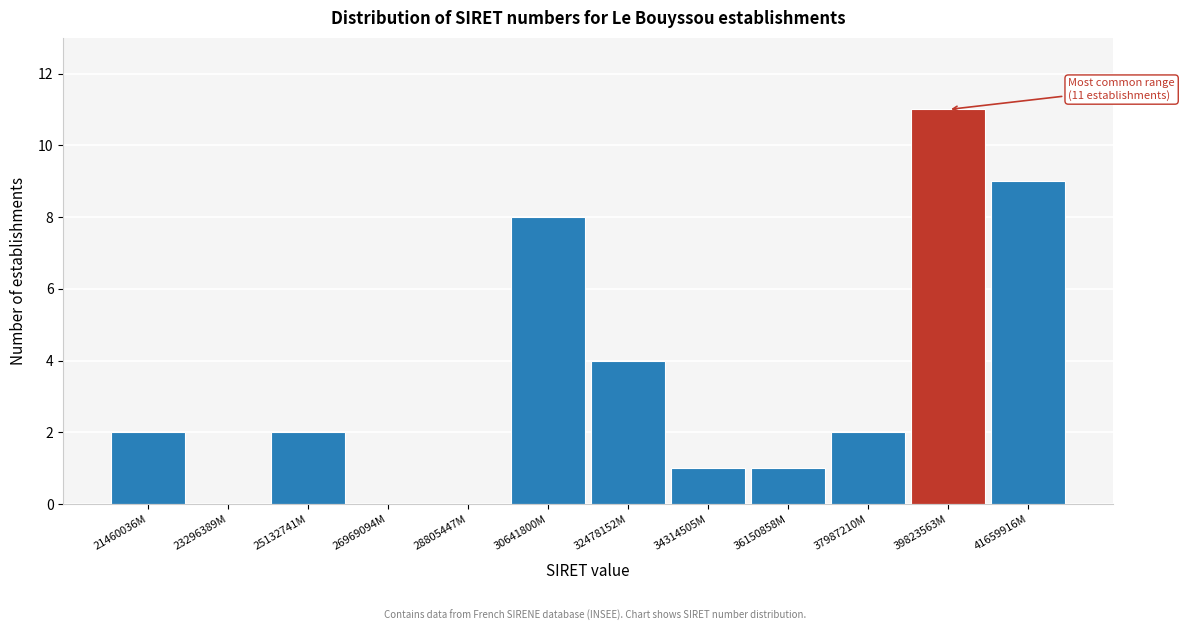

Reading left to right, what are all the values shown in this chart?

21460036M=2	23296389M=0	25132741M=2	26969094M=0	28805447M=0	30641800M=8	32478152M=4	34314505M=1	36150858M=1	37987210M=2	39823563M=11	41659916M=9